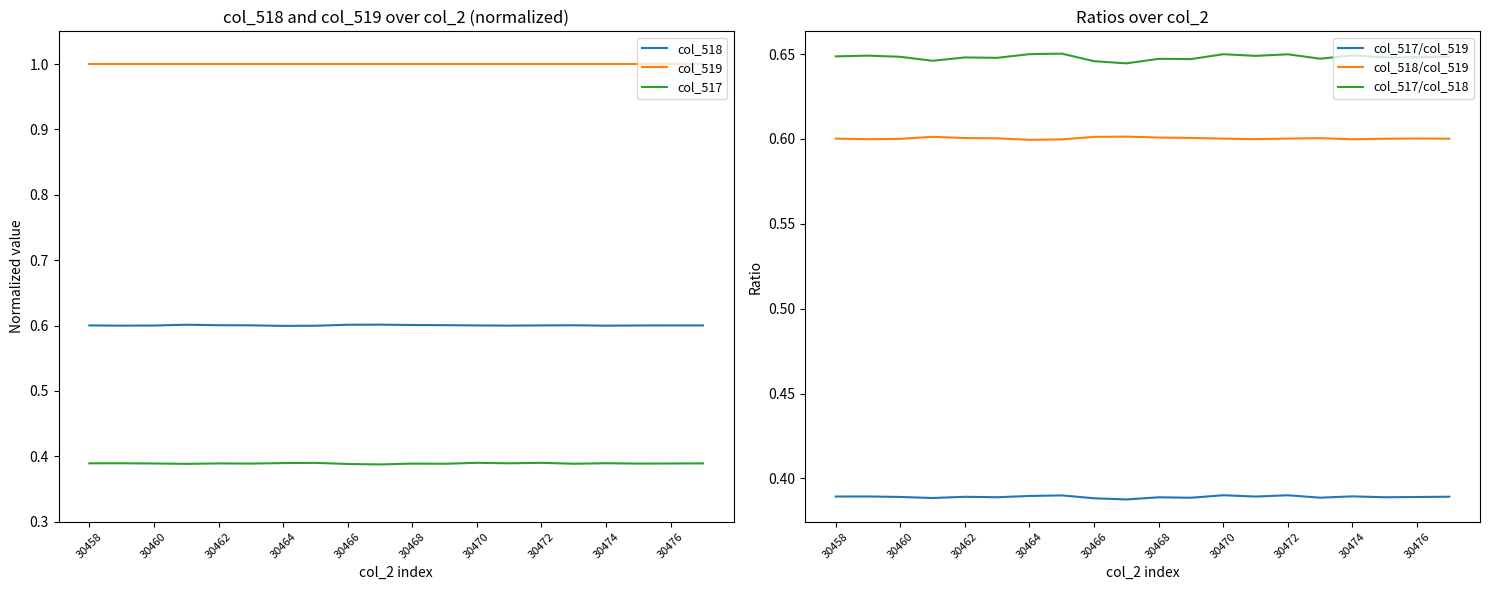

At which category does the chart reach its peak across all series?

30458